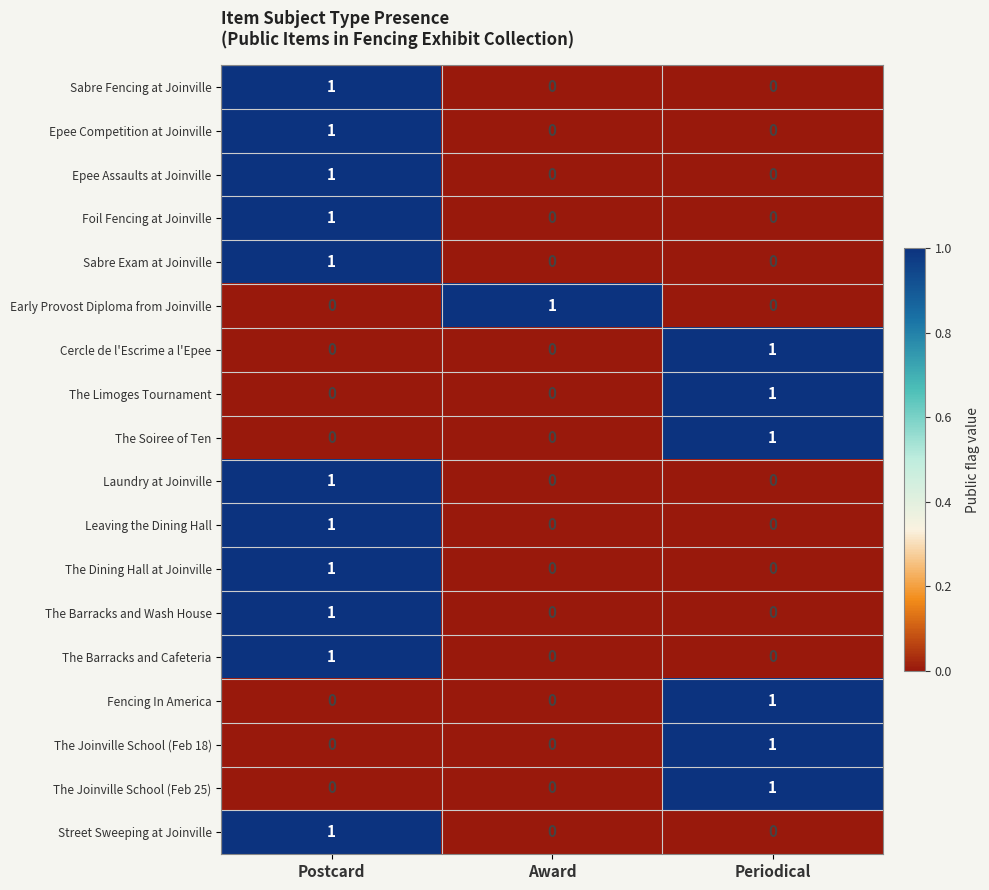

True or false: The Soiree of Ten has a value of 0 at Periodical.

False